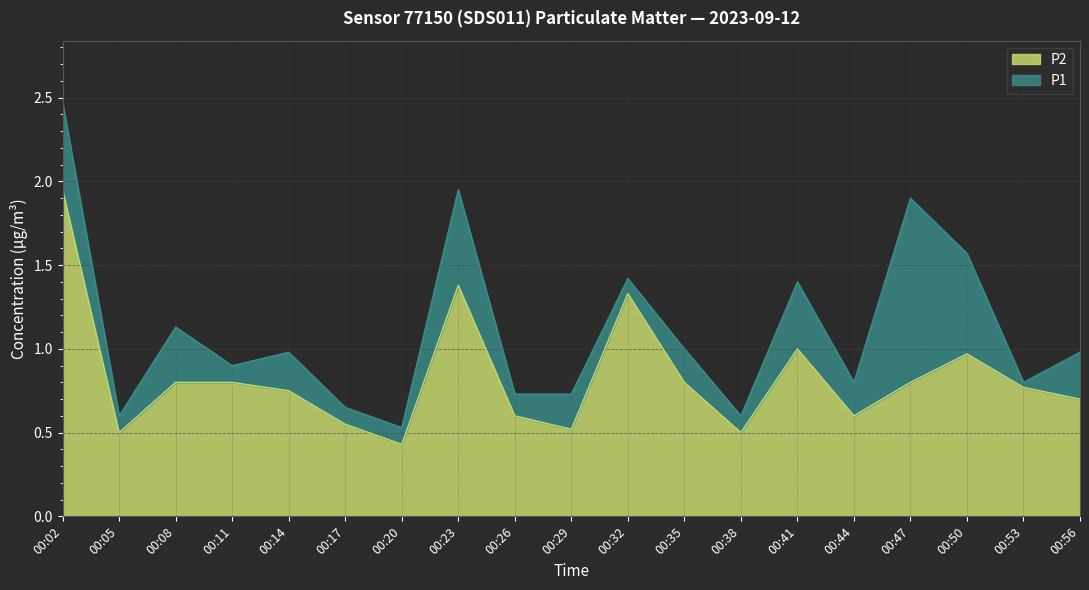

What is the sum of the P1 values at 00:44 and 00:05?

1.4